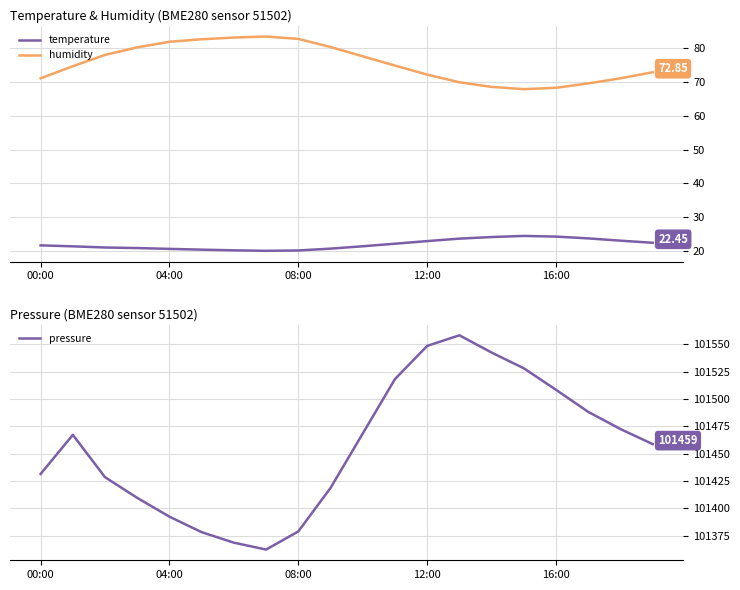

How many data points in pressure are above 101467?

10